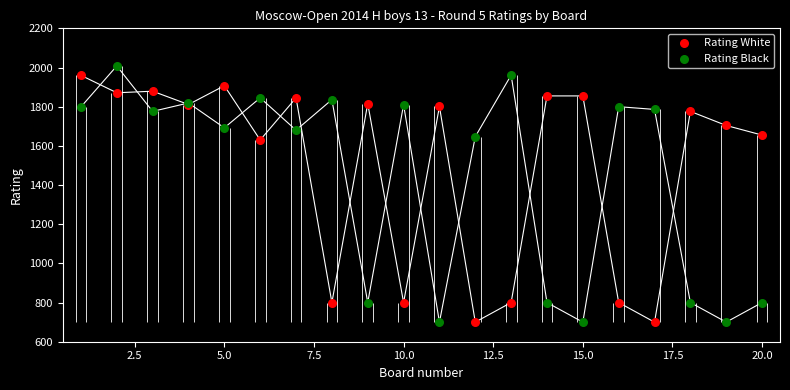

Which series reaches the minimum Y coordinate?

Rating White